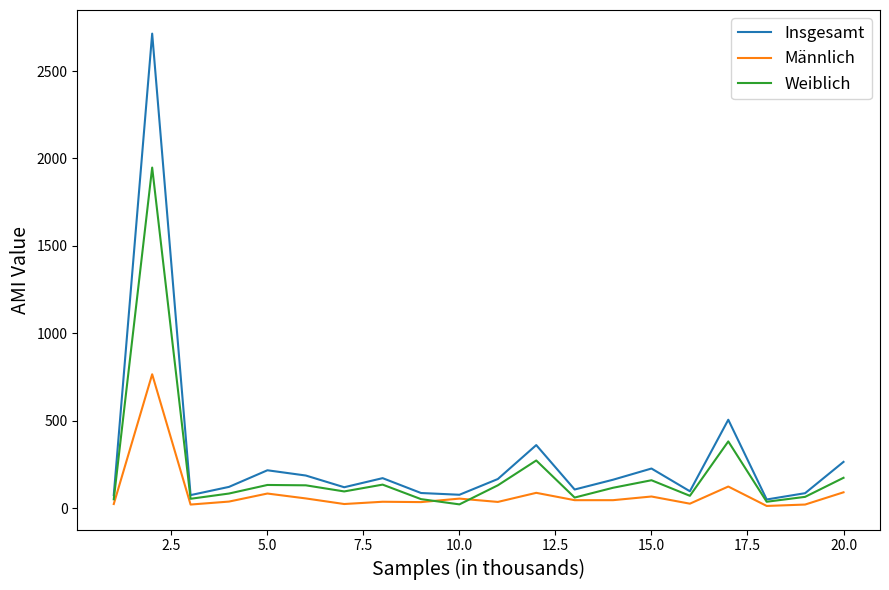

What is the difference between the second highest and minimum values in the Insgesamt series?

456